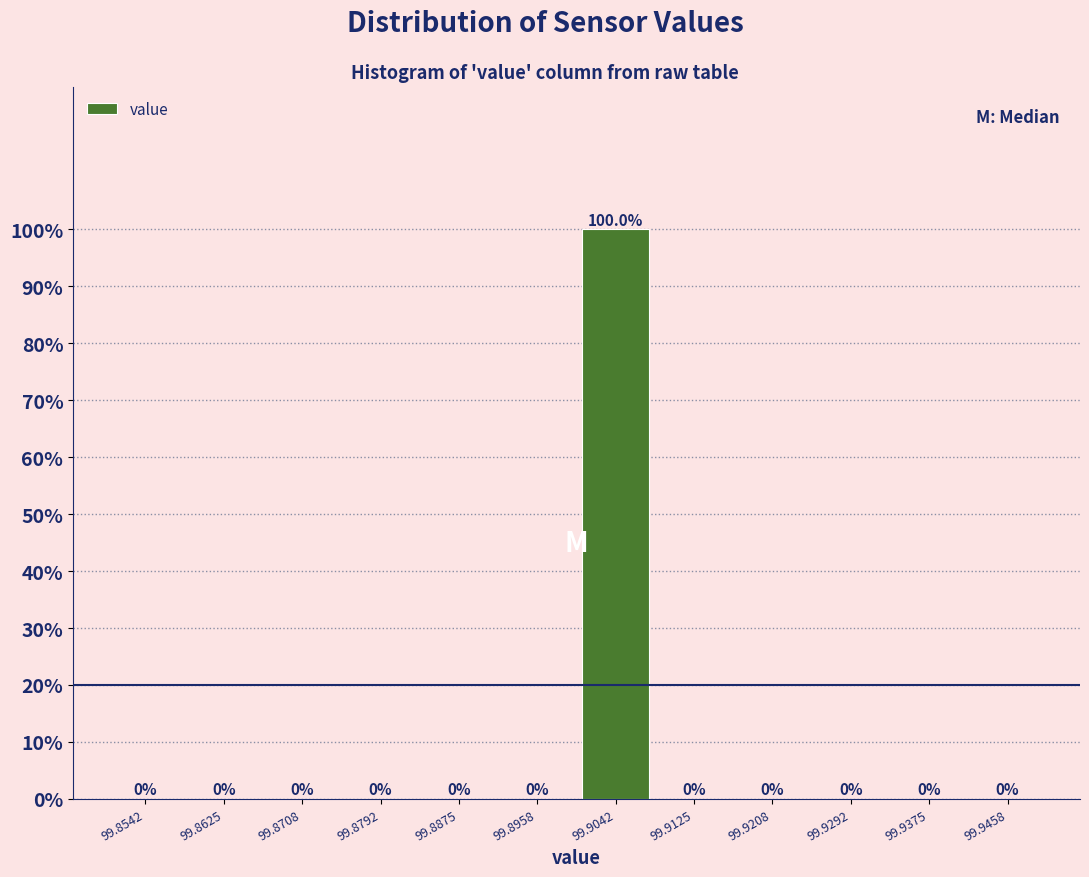

Over which range of the x-axis is the bar tallest?

99.900 to 99.908